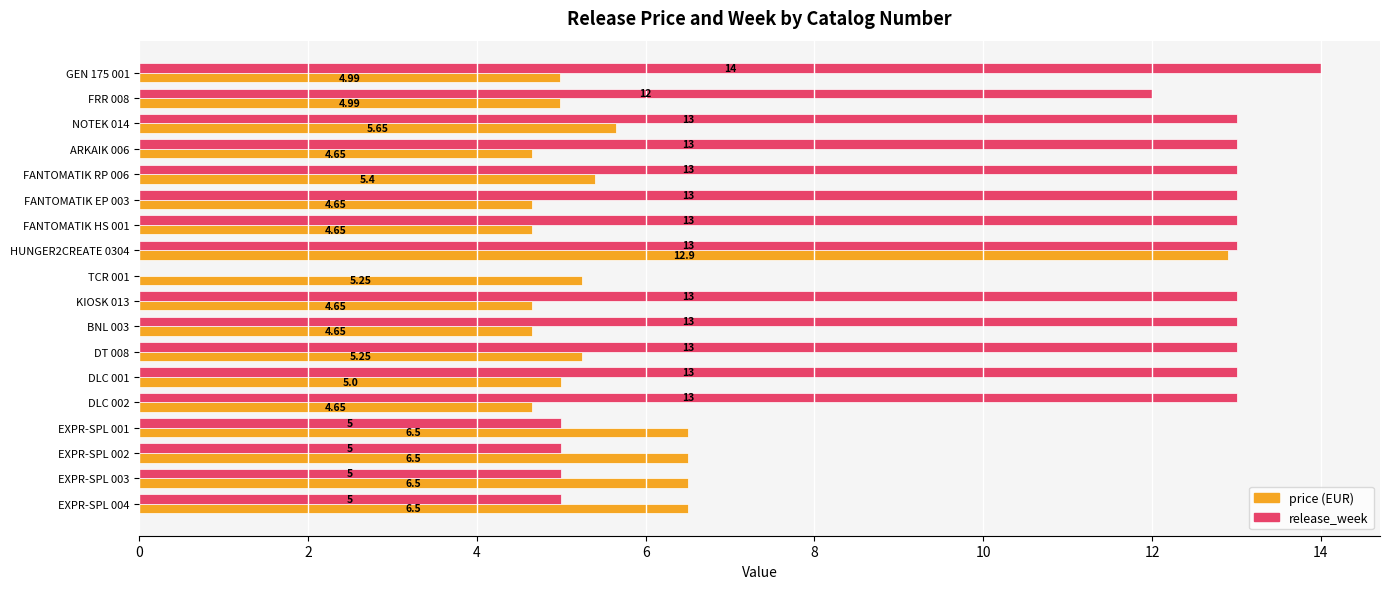

At which category is the sum across all series the highest?

HUNGER2CREATE 0304